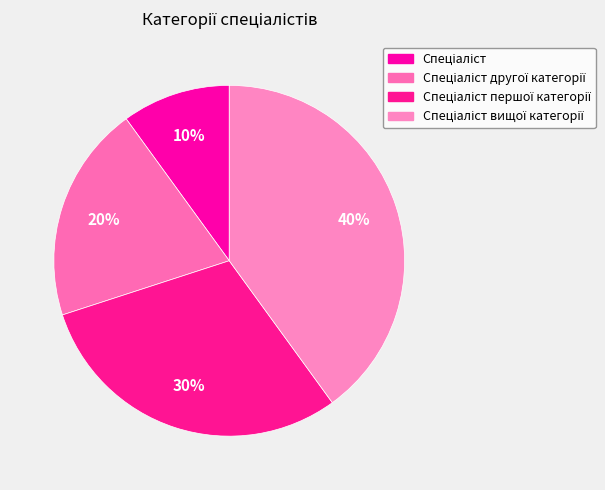

How many slices are in this pie chart?

4